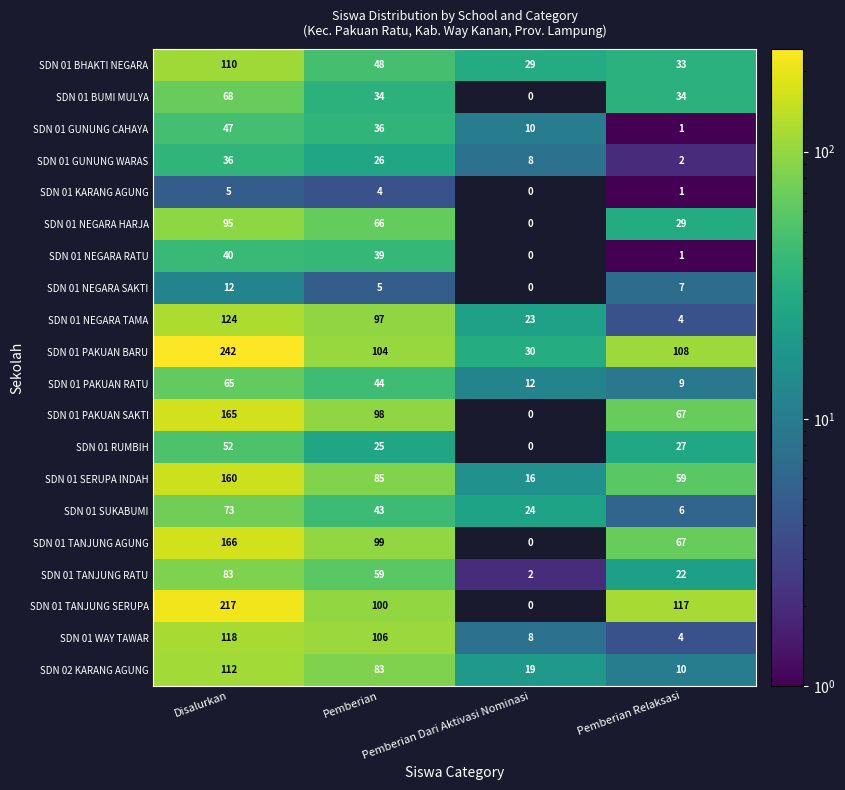

Count the number of categories in the chart.

4